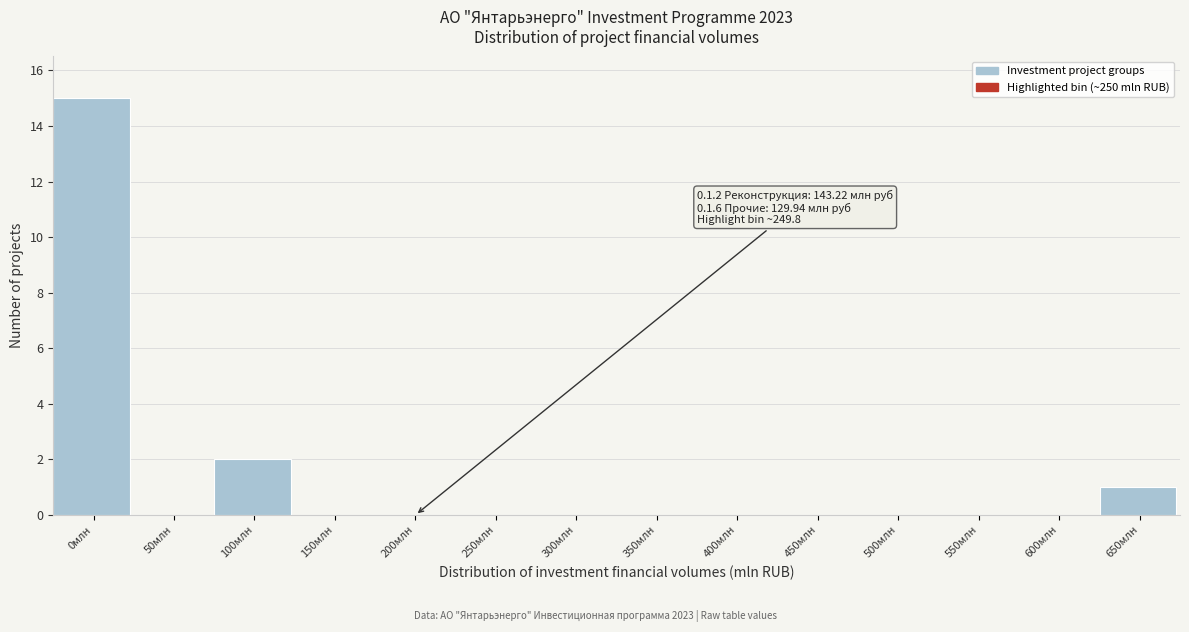

Reading right to left, transcribe all the data shown in this chart.

650млн=1	600млн=0	550млн=0	500млн=0	450млн=0	400млн=0	350млн=0	300млн=0	250млн=0	200млн=0	150млн=0	100млн=2	50млн=0	0млн=15